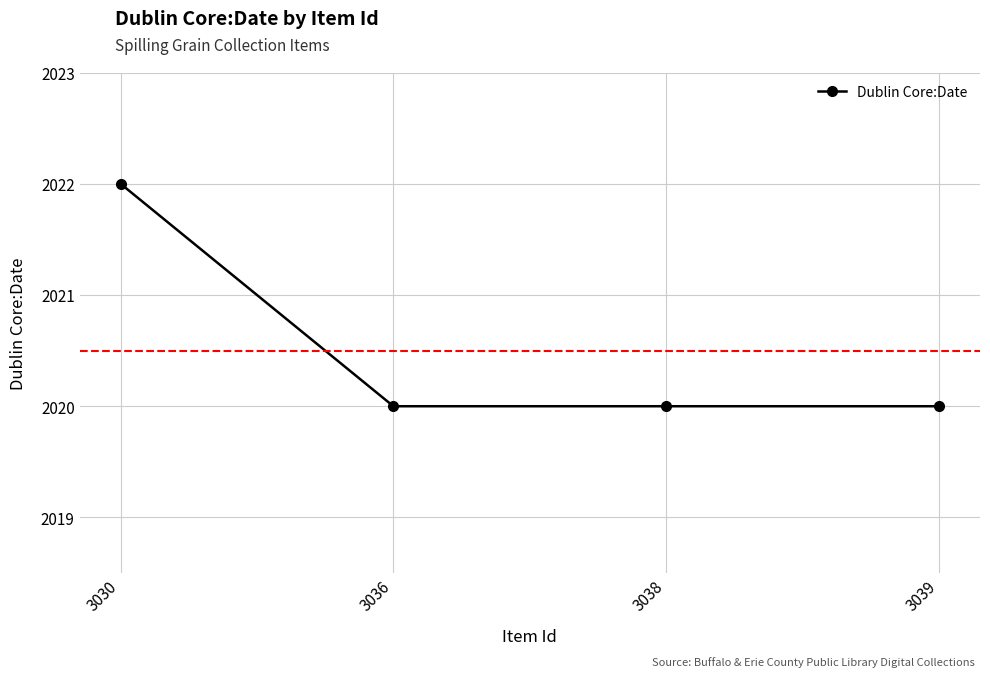

Reading left to right, what are all the values shown in this chart?

3030=2022	3036=2020	3038=2020	3039=2020